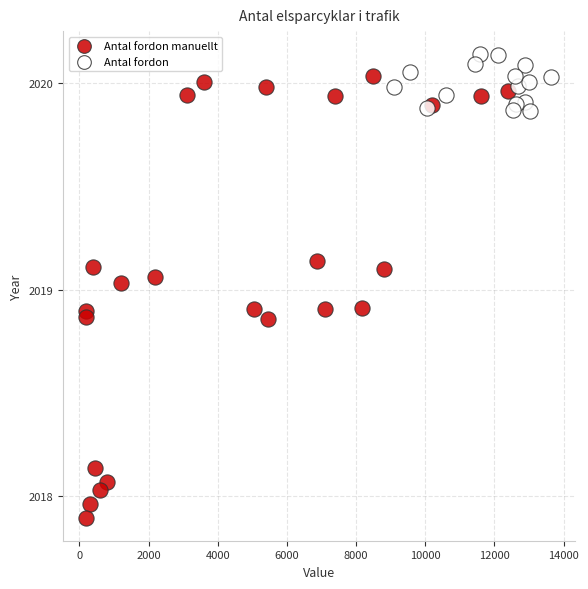

Which series contains the highest Y value?

Antal fordon